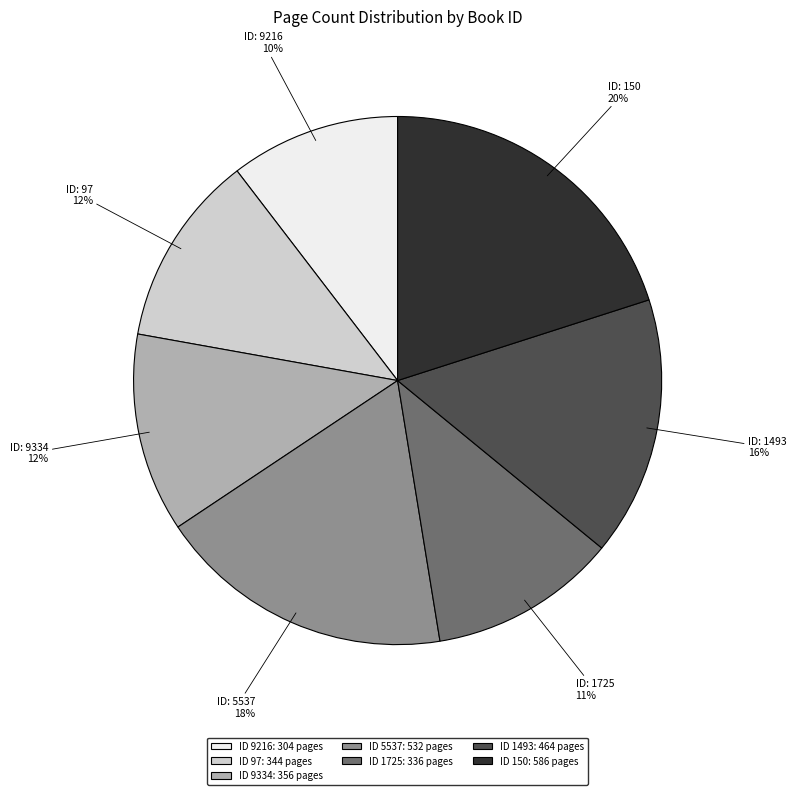

Do ID 9216: 304 pages and ID 5537: 532 pages together represent more than half of the pie?

No